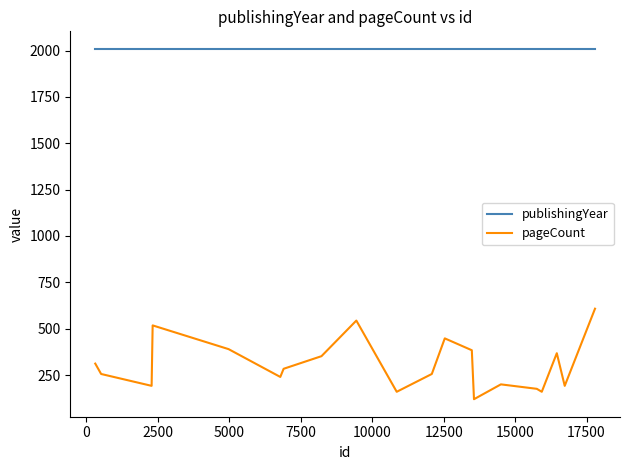

What is the difference between the maximum and minimum values in the pageCount series?

488